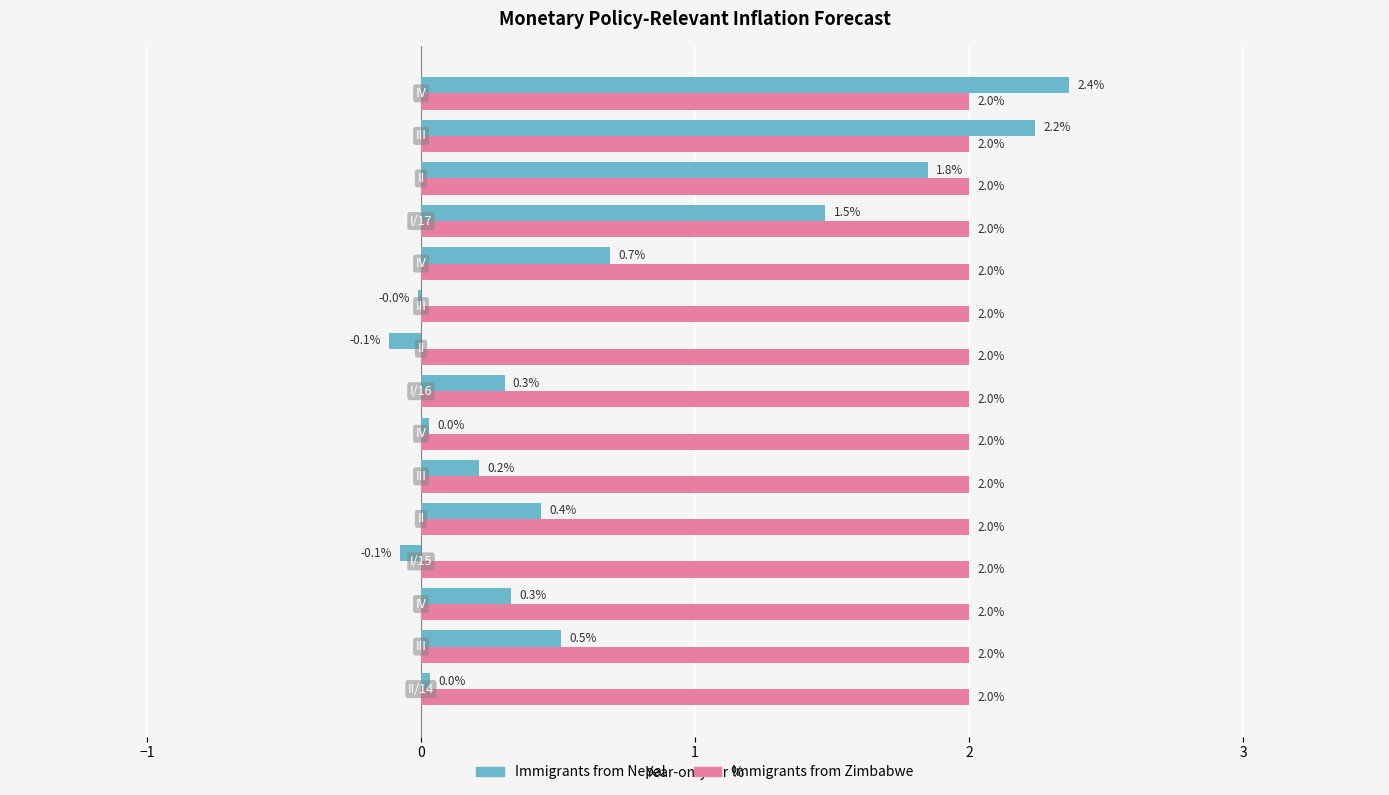

Which series has the largest total across all categories?

Immigrants from Zimbabwe